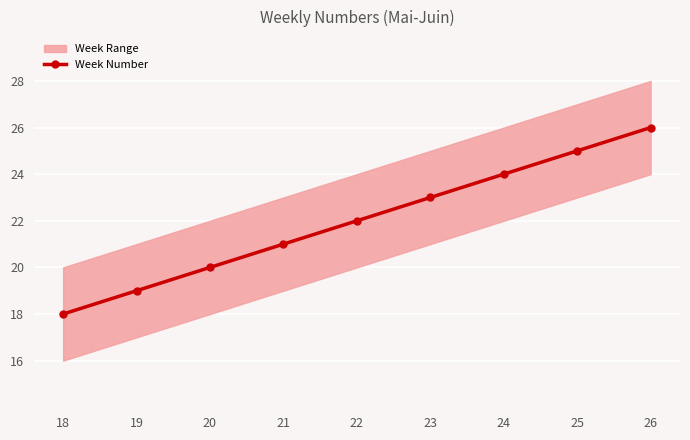

How many values are below 22?

4